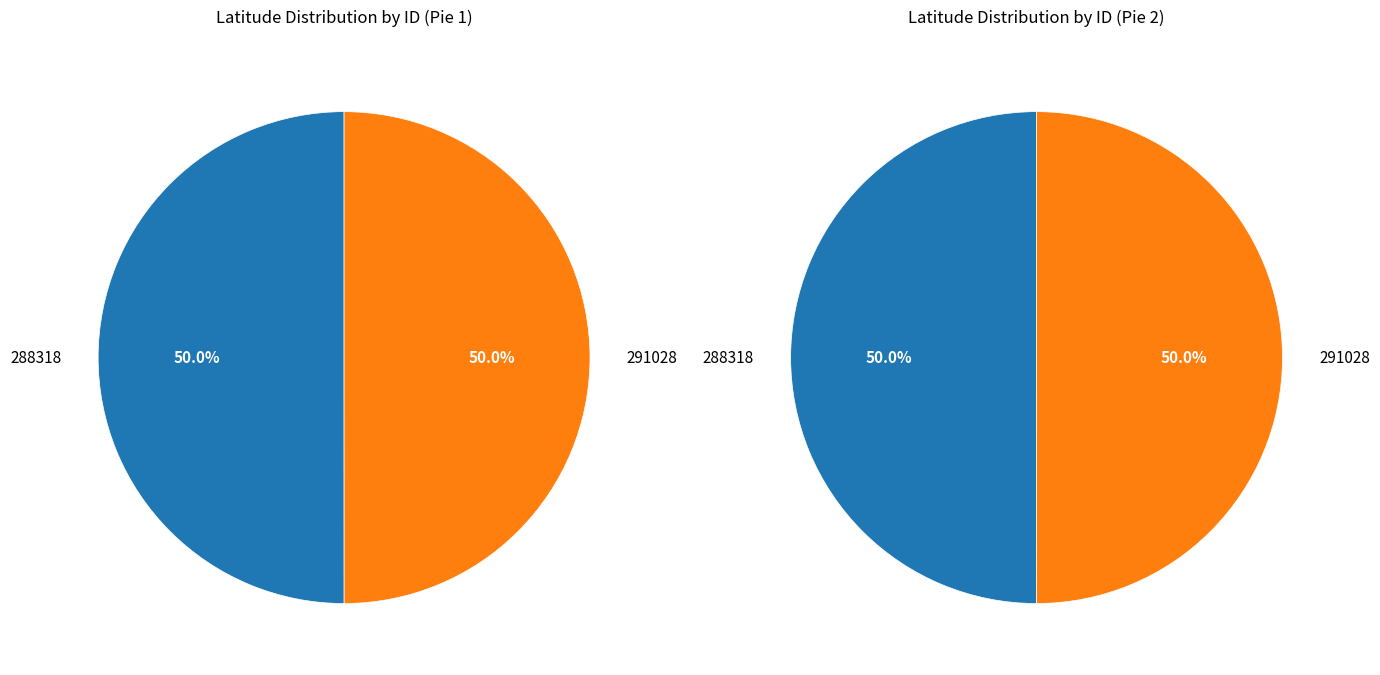

How many segments does this pie chart have?

2